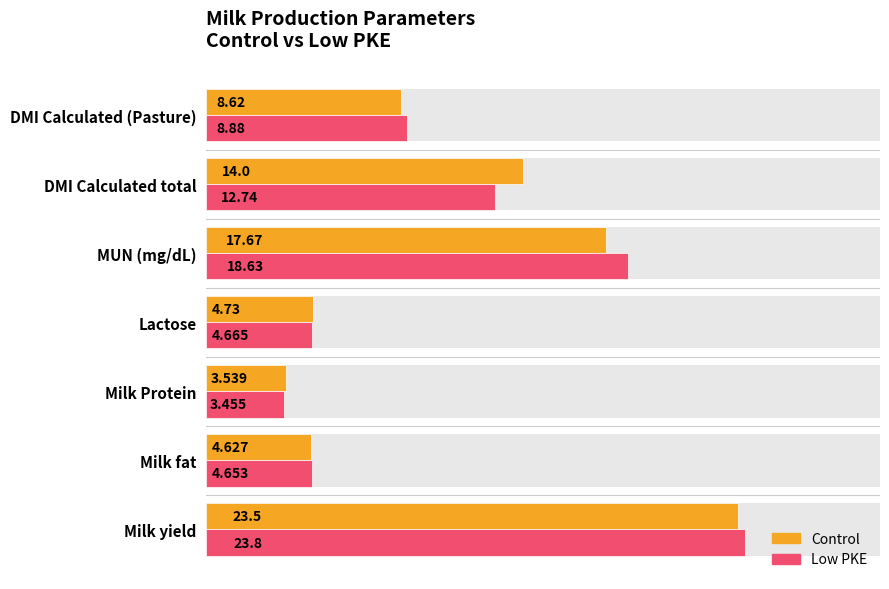

Is it true that Control equals 6.6 at Lactose?

False